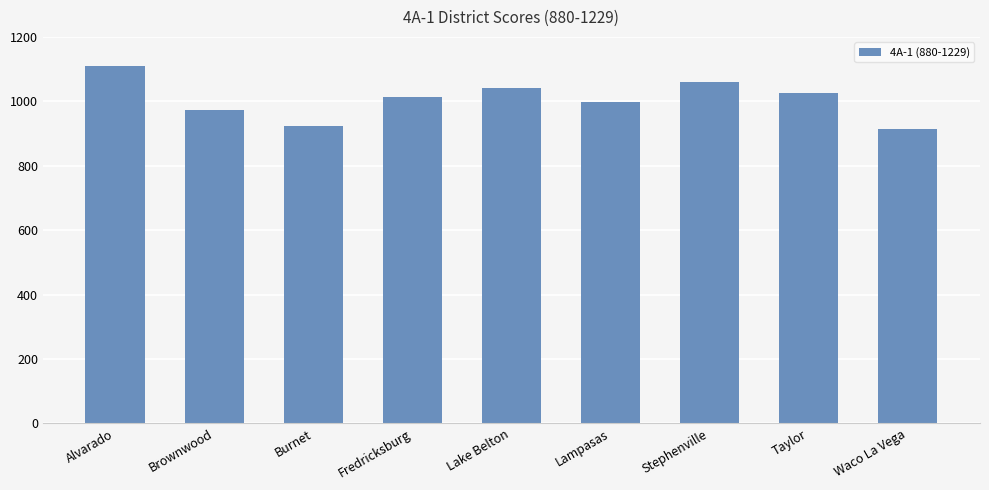

What is the minimum value shown in the chart?

915.0